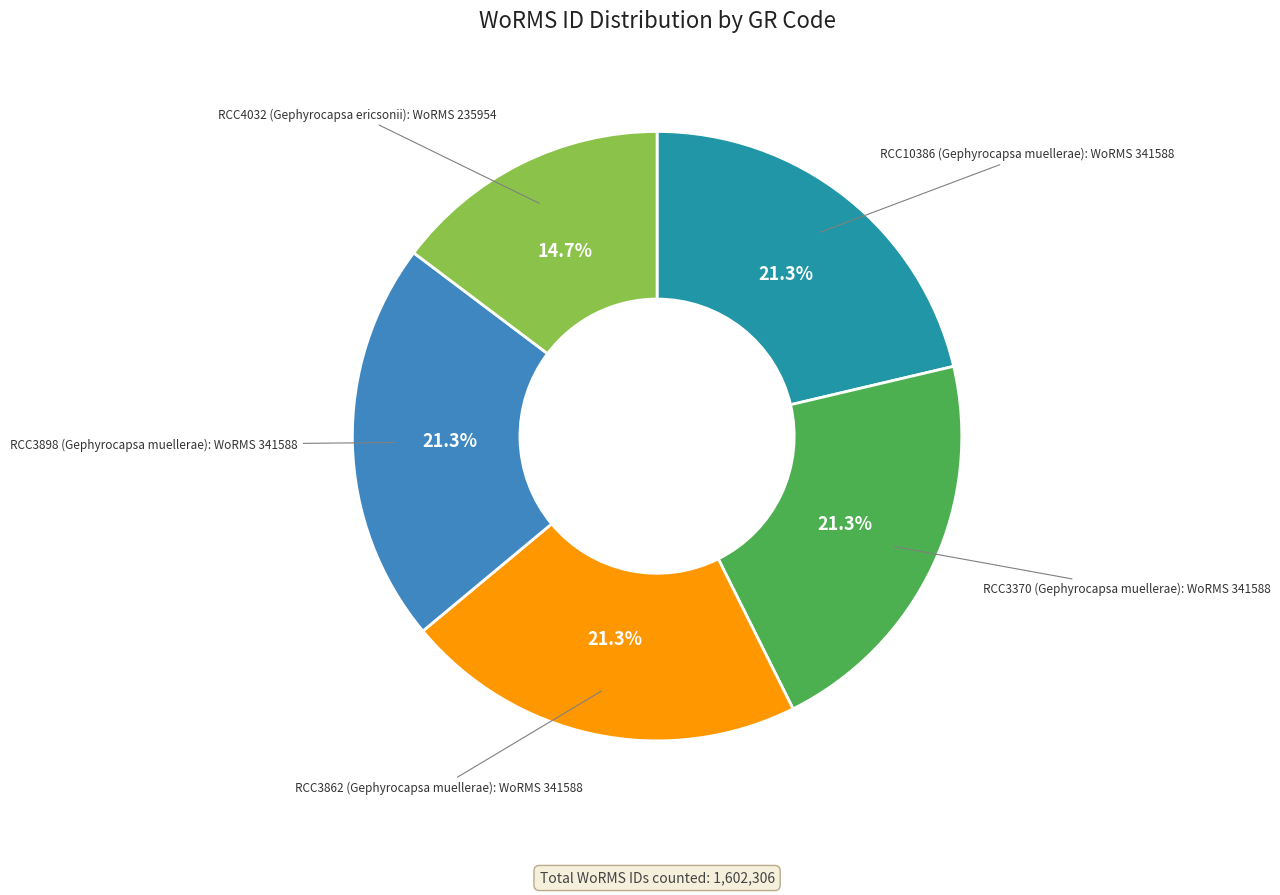

Is there any slice that represents more than half of the pie?

No